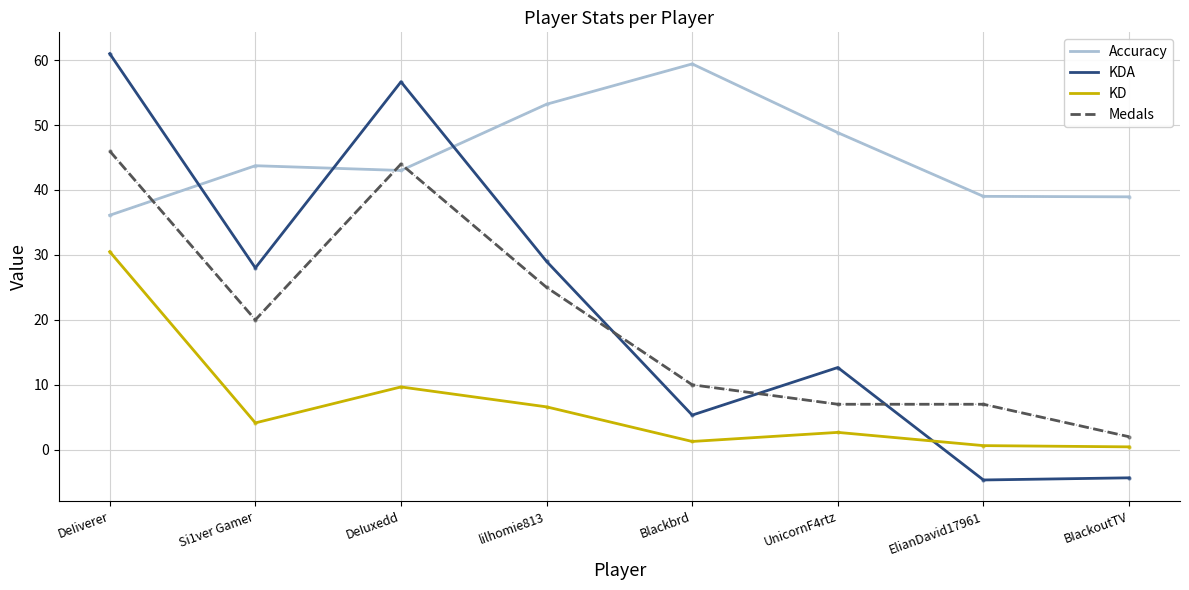

Where does the Accuracy series first go above 43?

Si1ver Gamer